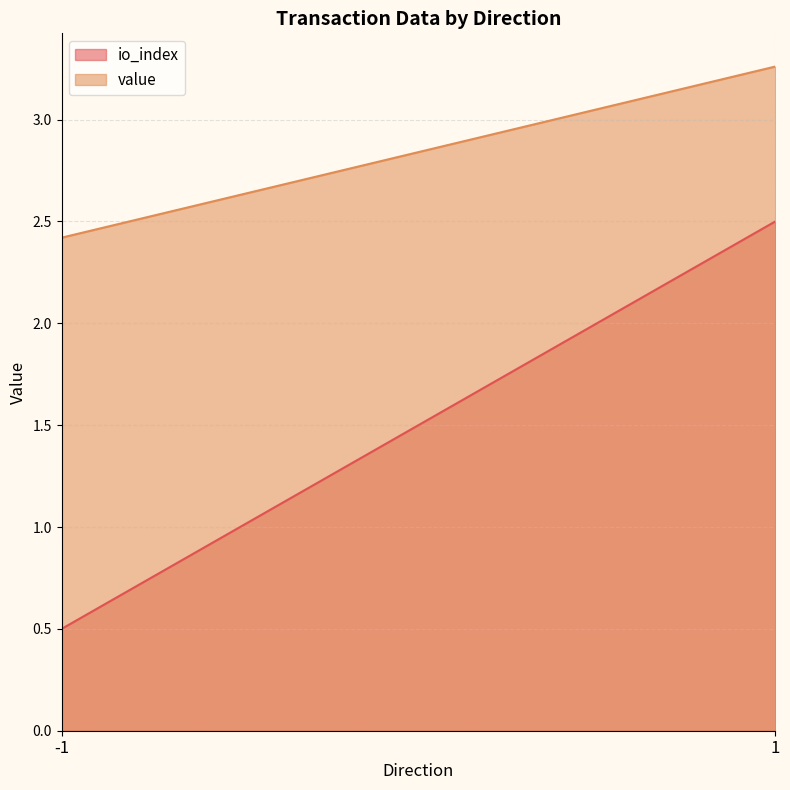

After their last crossing, which series has the higher values: io_index or value?

value